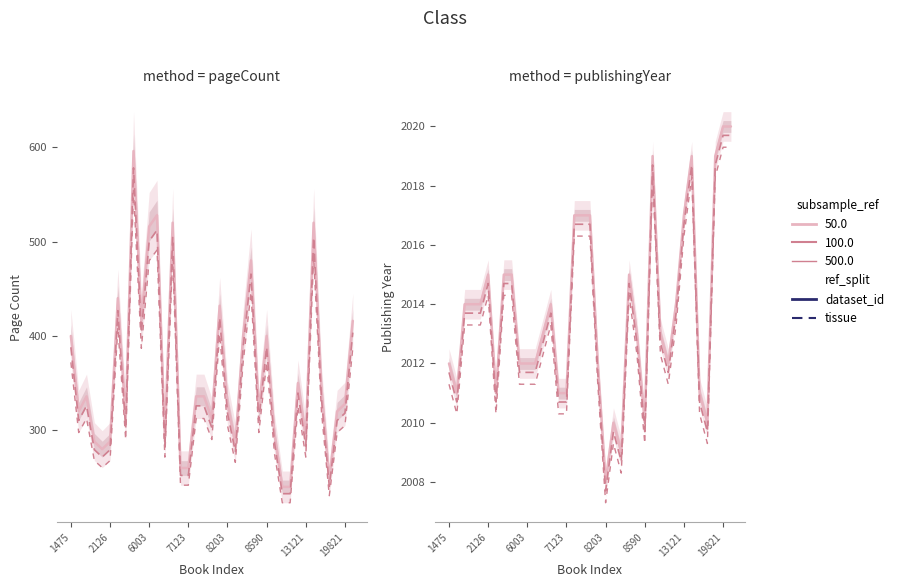

Which series has the largest total across all categories?

publishingYear (50.0)